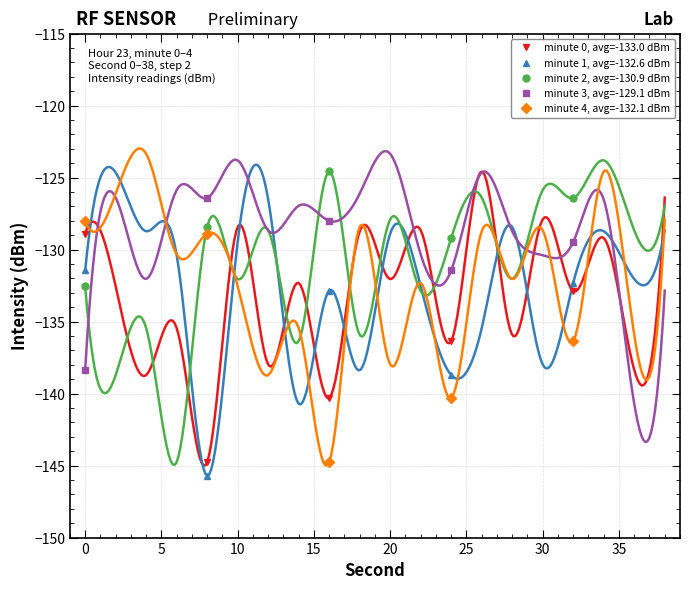

Which series ends up on top after the final intersection of minute 1, avg=-132.6 dBm and minute 2, avg=-130.9 dBm?

minute 2, avg=-130.9 dBm